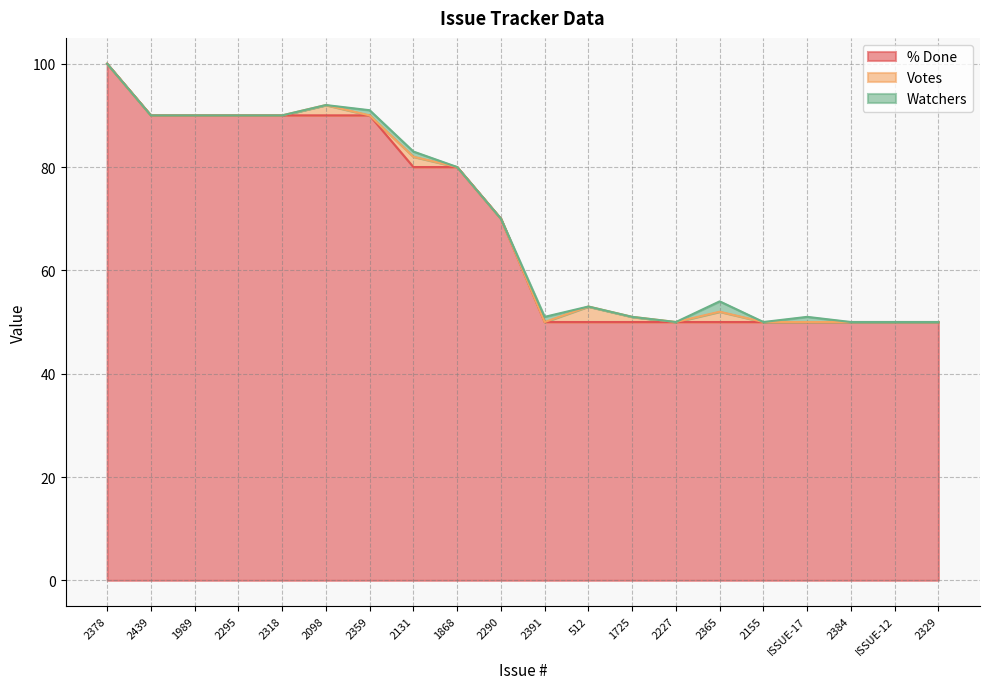

What is the label of the 2nd point from the left?

2439